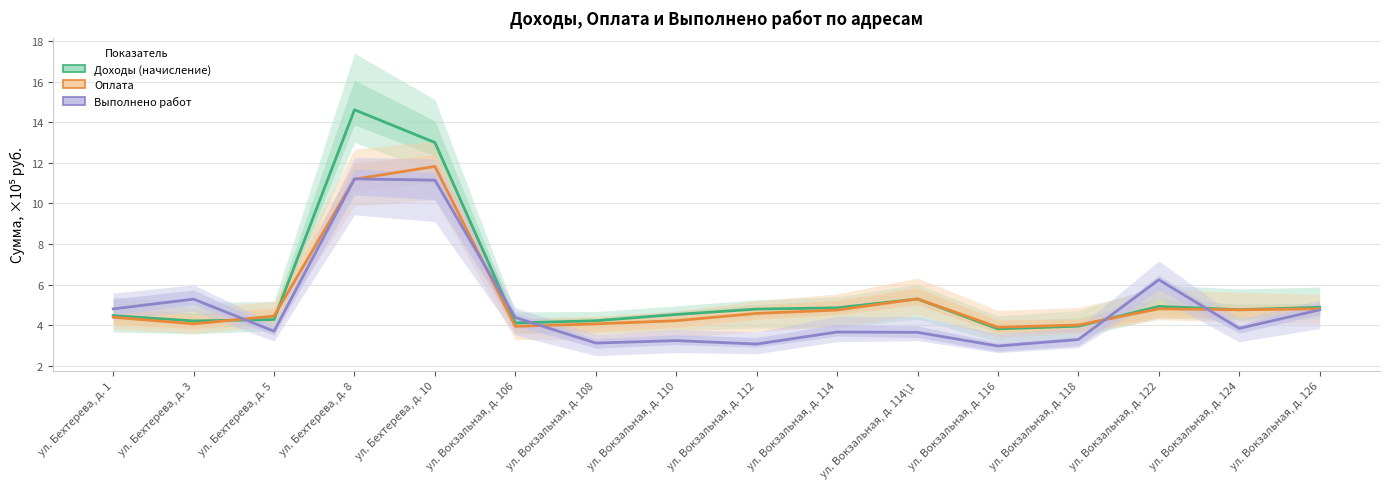

At which category does Доходы (начисление) reach its first local valley?

ул. Бехтерева, д. 3